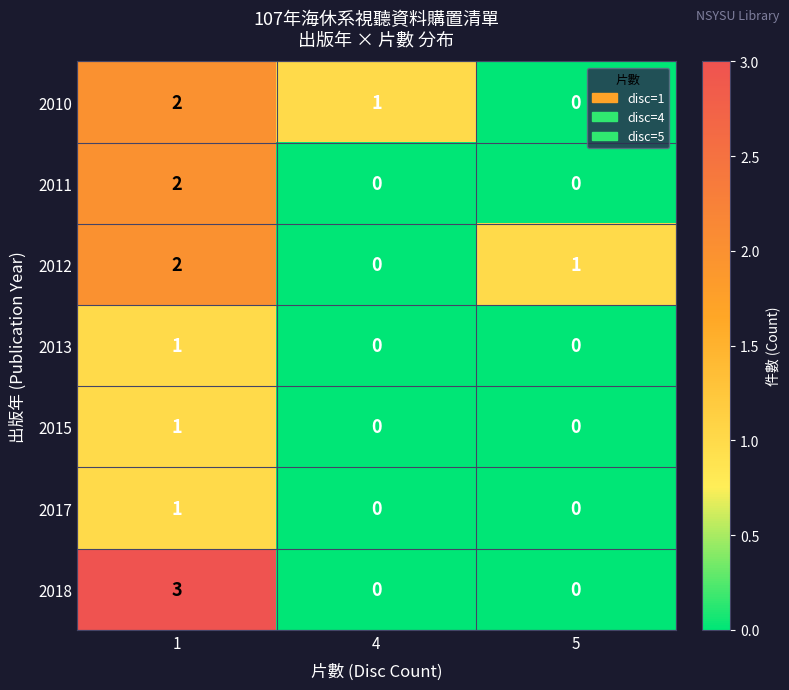

What is the maximum value shown in the chart?

3